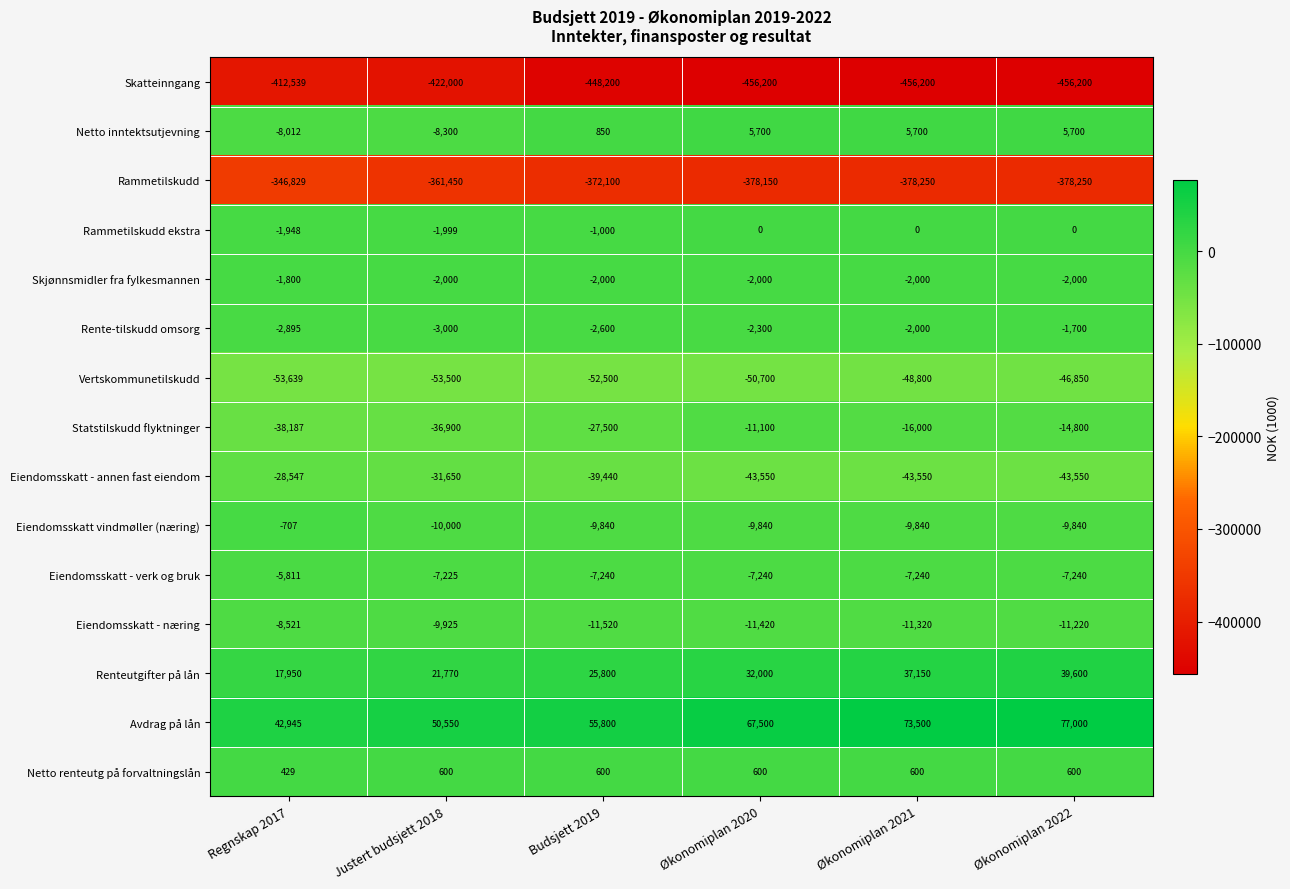

Between Regnskap 2017 and Økonomiplan 2021, which series saw the biggest shift?

Skatteinngang